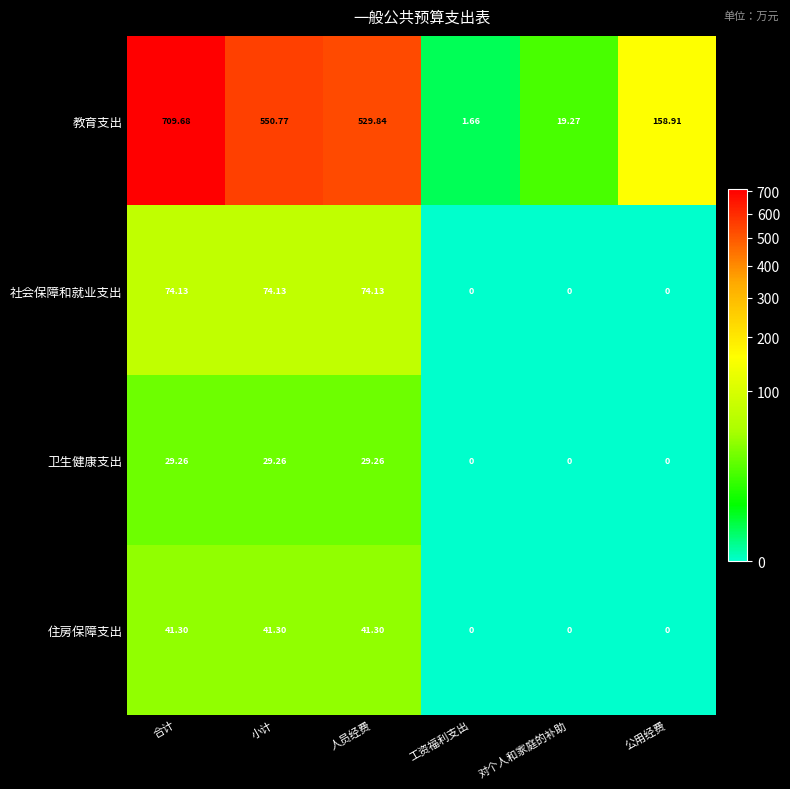

Which series has the largest total across all categories?

教育支出